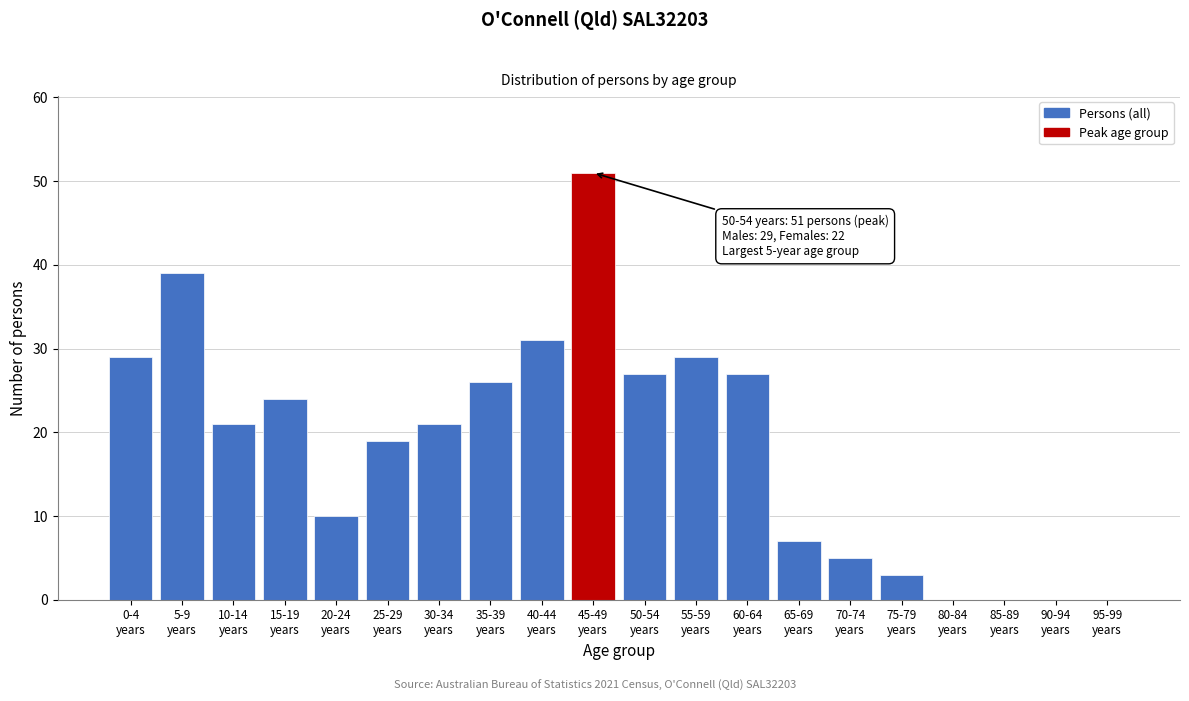

What is the greatest value displayed?

51